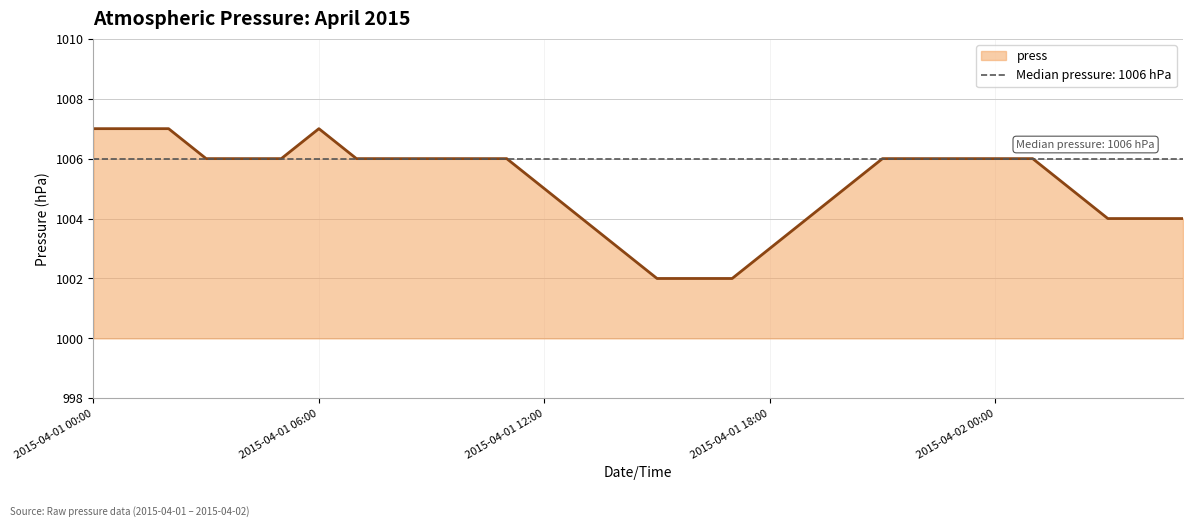

Approximately how many times larger is the value at 2015-04-01 08:00 compared to 2015-04-01 09:00?

1.0